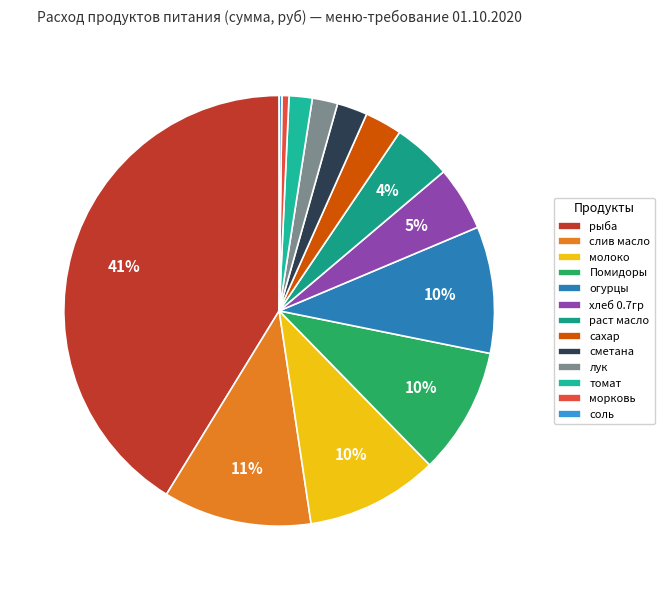

Does томат account for over 50% of the chart?

No